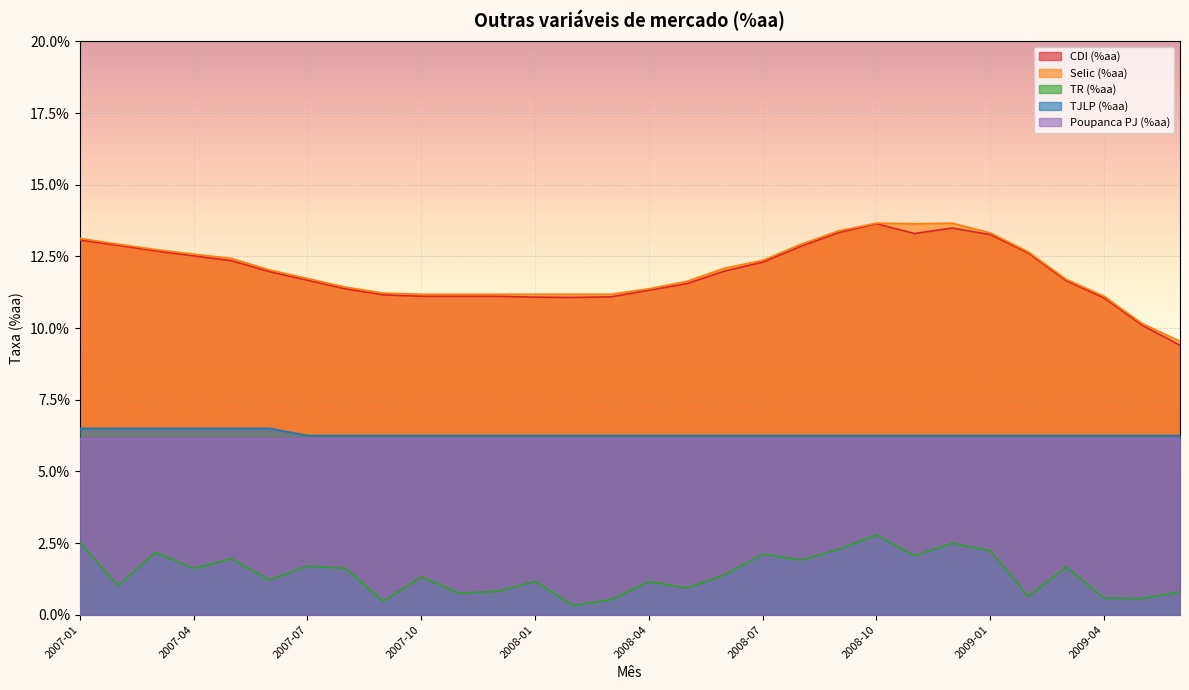

Where is TR (%aa) nearest to the value 0?

2008-02